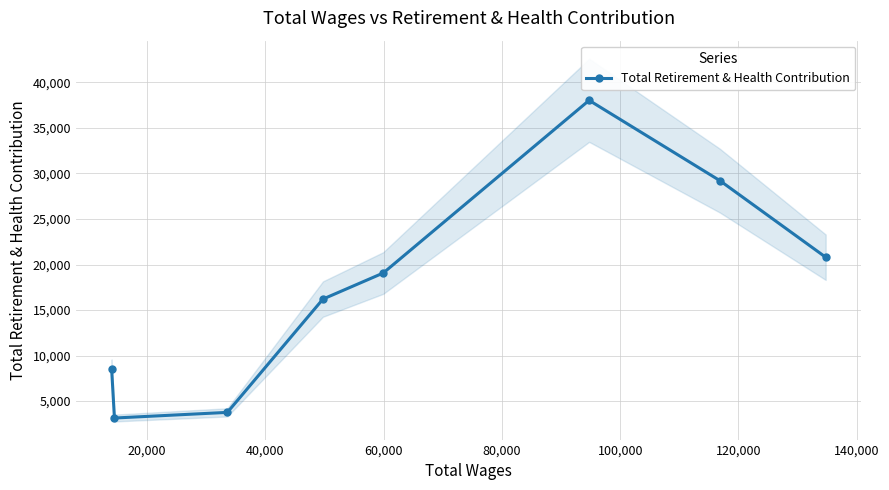

Does the chart have visible grid lines?

Yes